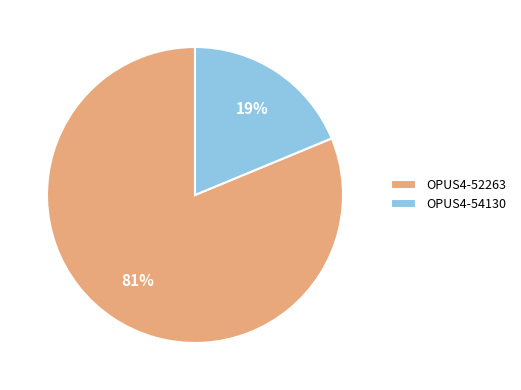

Which slice is the largest?

OPUS4-52263